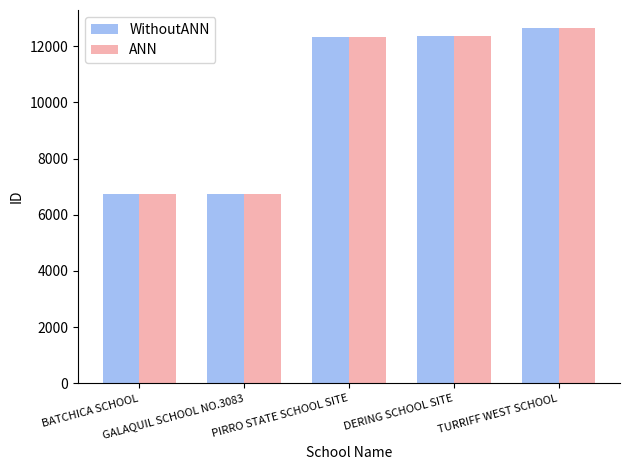

How many series are shown in this chart?

2